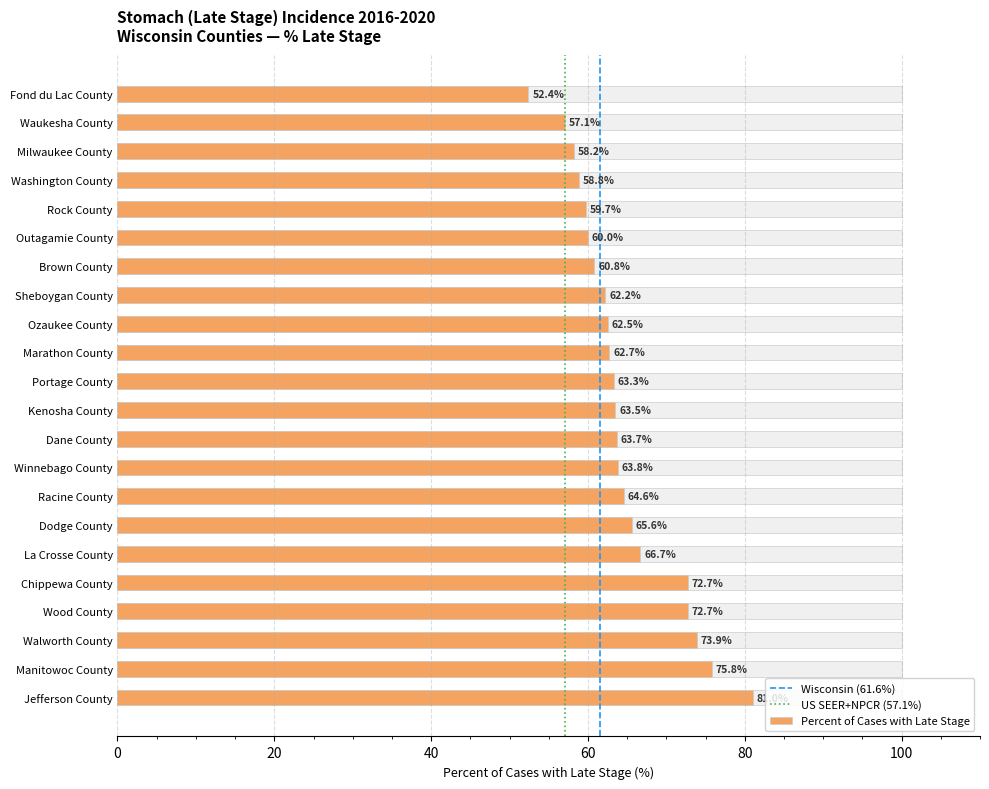

What is the maximum value shown in the chart?

81.0